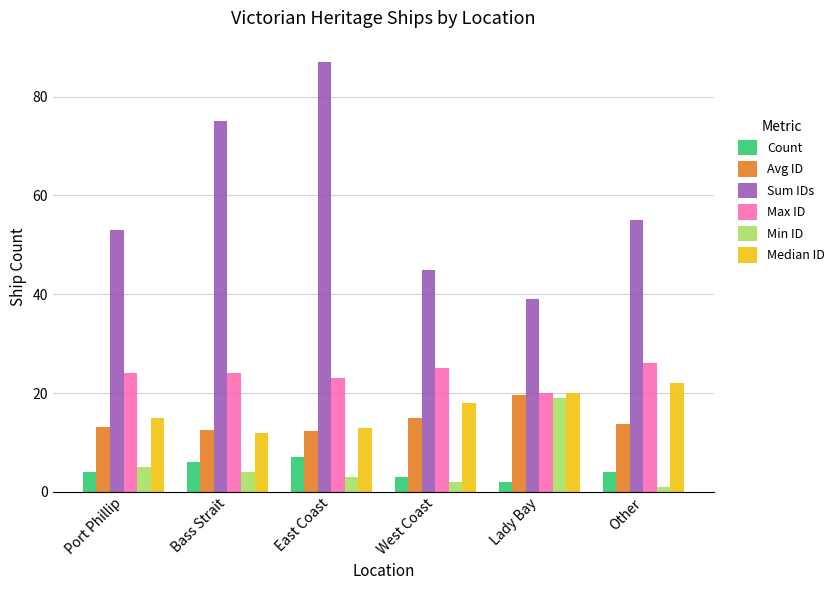

How many groups of bars are there?

6